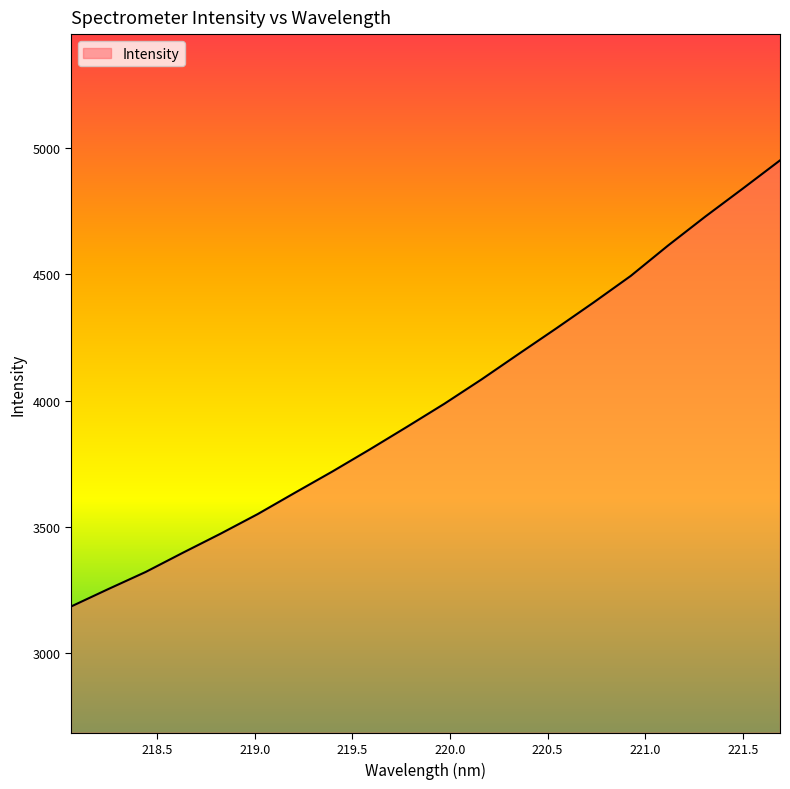

What is the maximum value shown in the chart?

4951.3